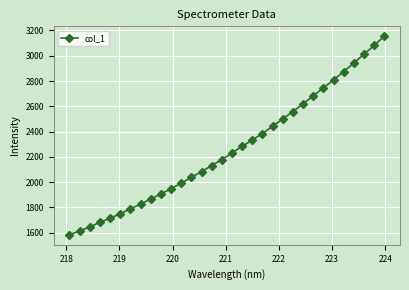

What is the value of the 9th point from the left?

1867.0